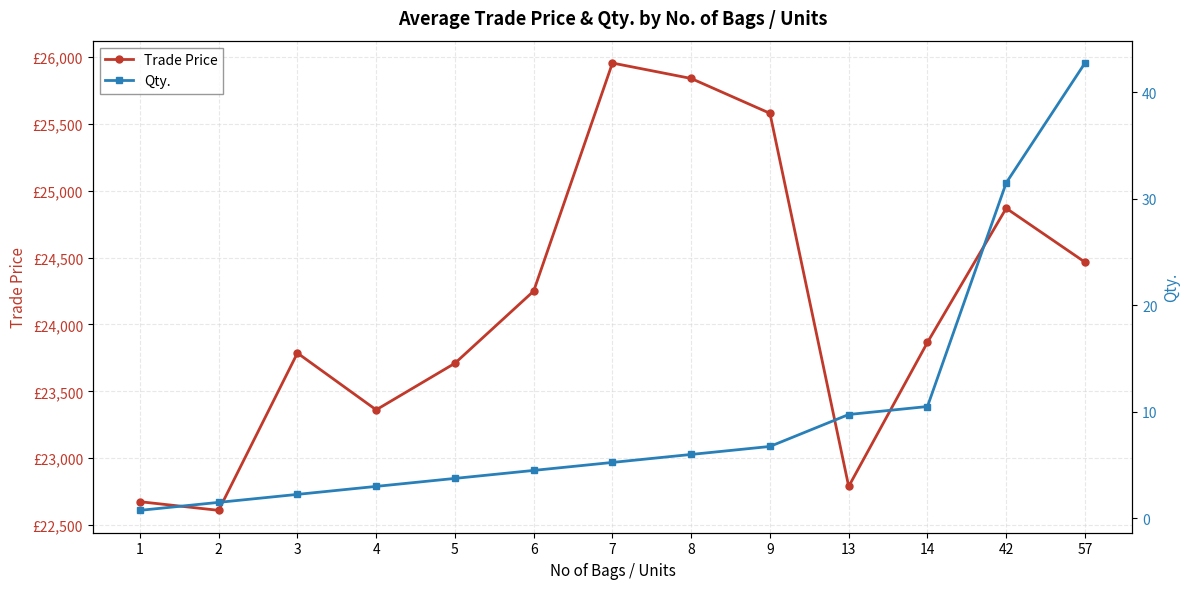

What is the smallest value displayed?

0.8